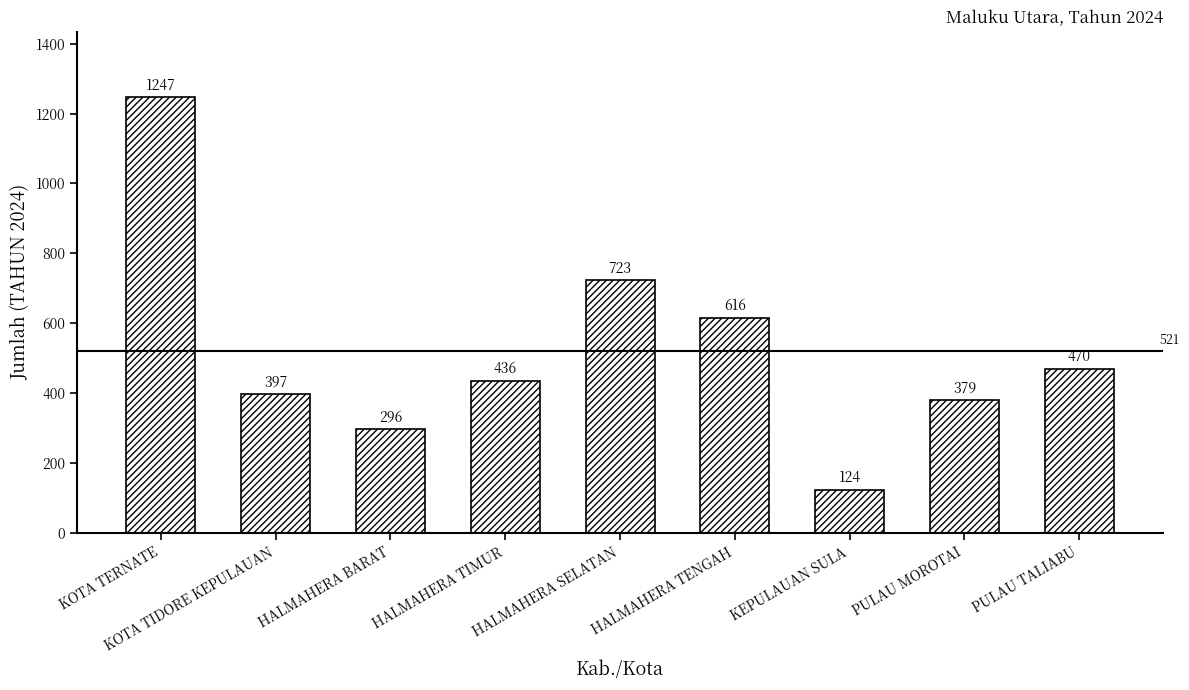

What is the change in value from HALMAHERA SELATAN to KEPULAUAN SULA?

-599